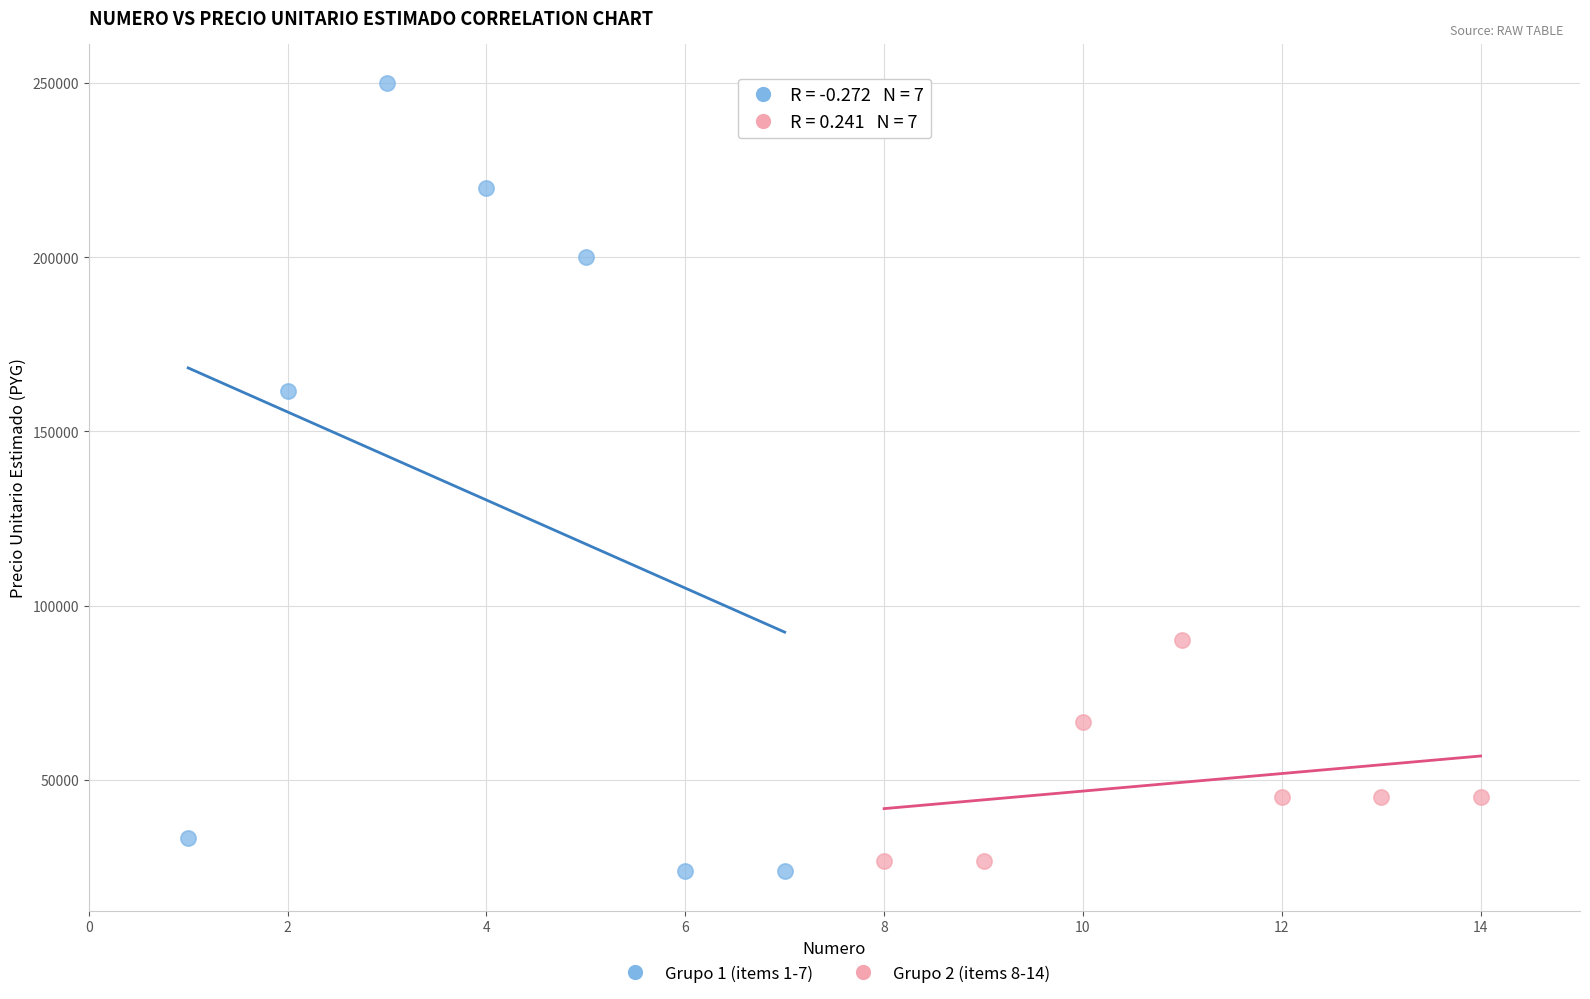

Which series contains the highest Y value?

Grupo 1 (items 1-7)